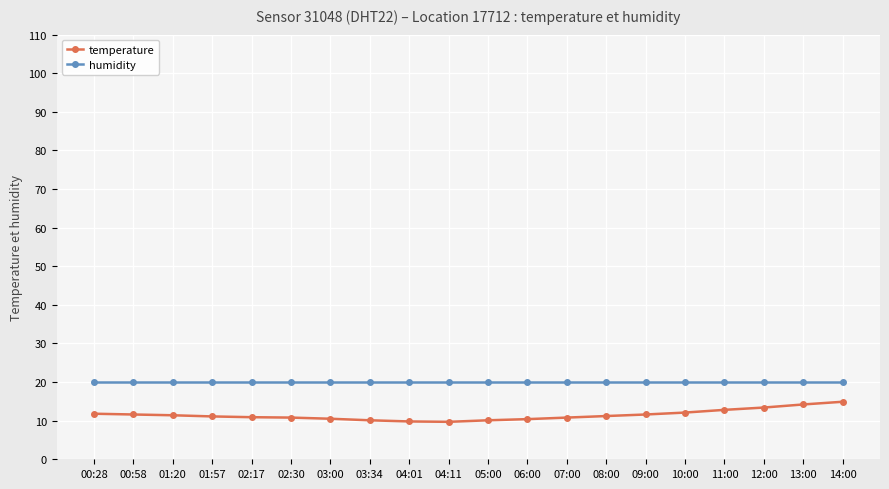

What is the difference between the maximum and second lowest values in the temperature series?

5.1